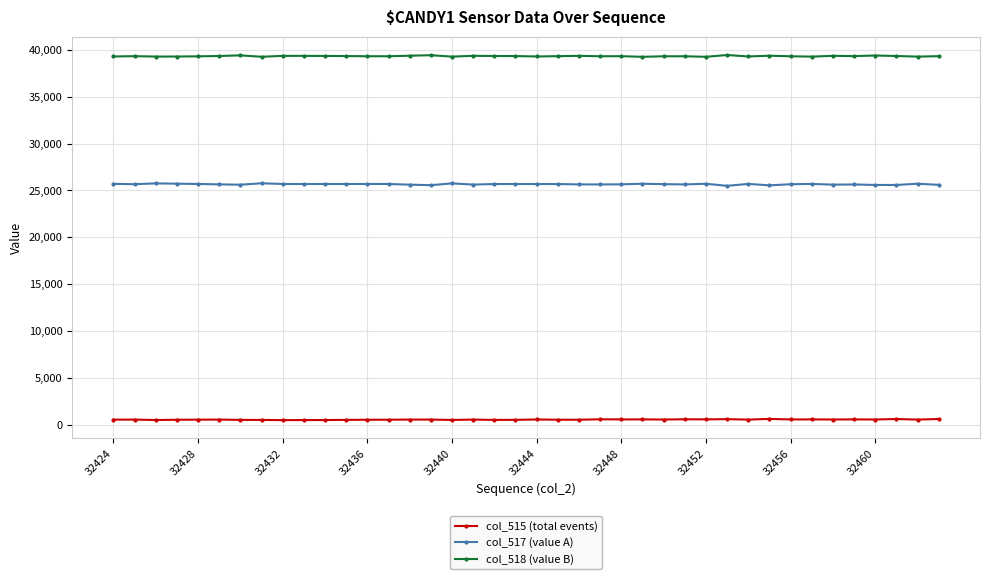

True or false: col_517 (value A) and col_515 (total events) intersect in this chart.

False